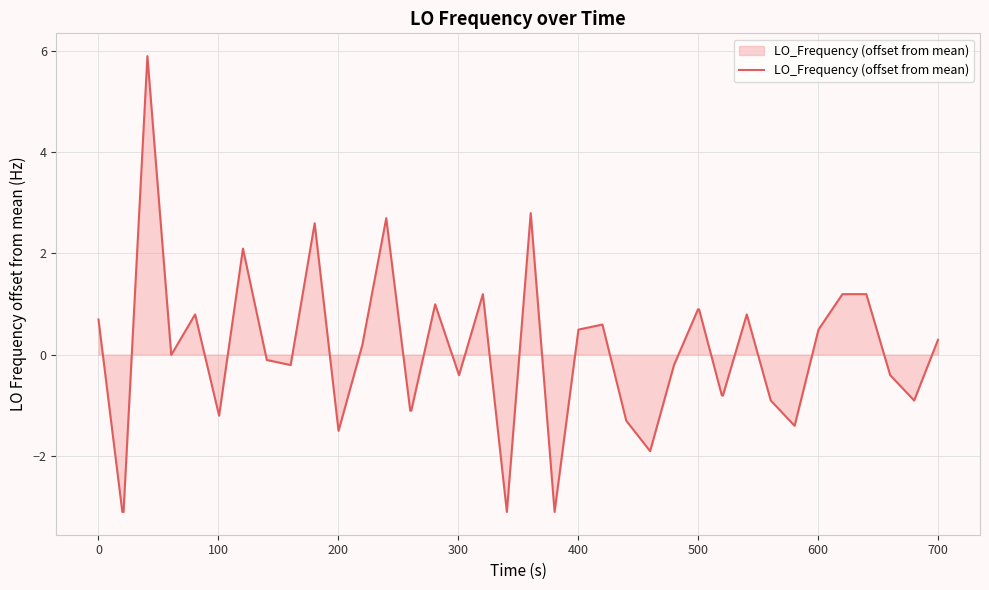

What is the difference between the maximum and minimum values?

9.0